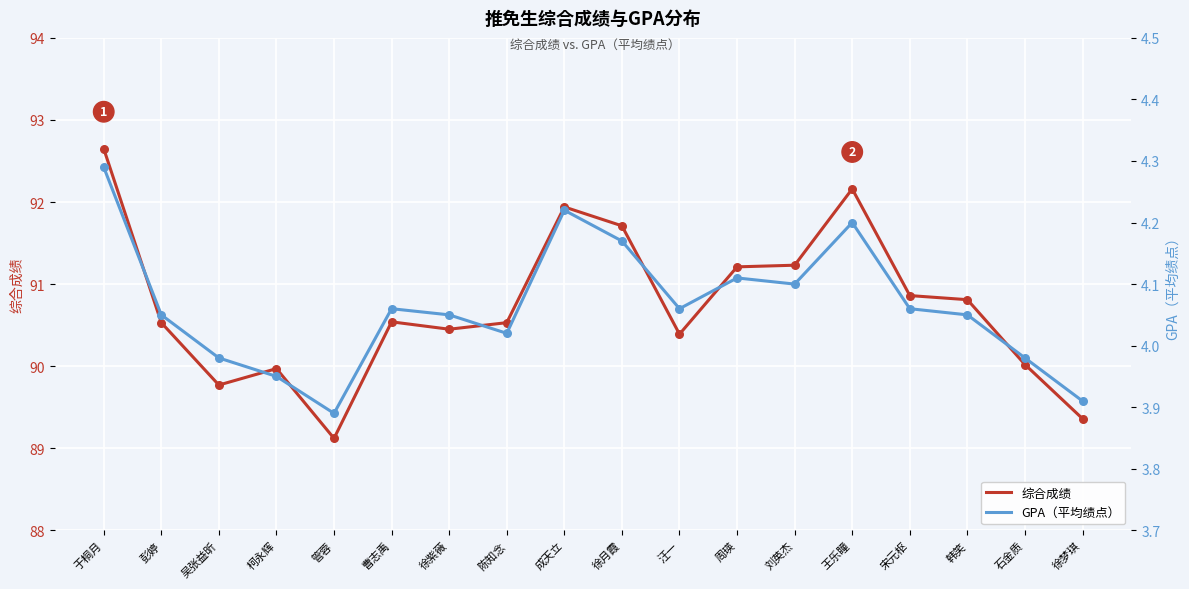

What is the total value across all series at 曹志禹?

94.6